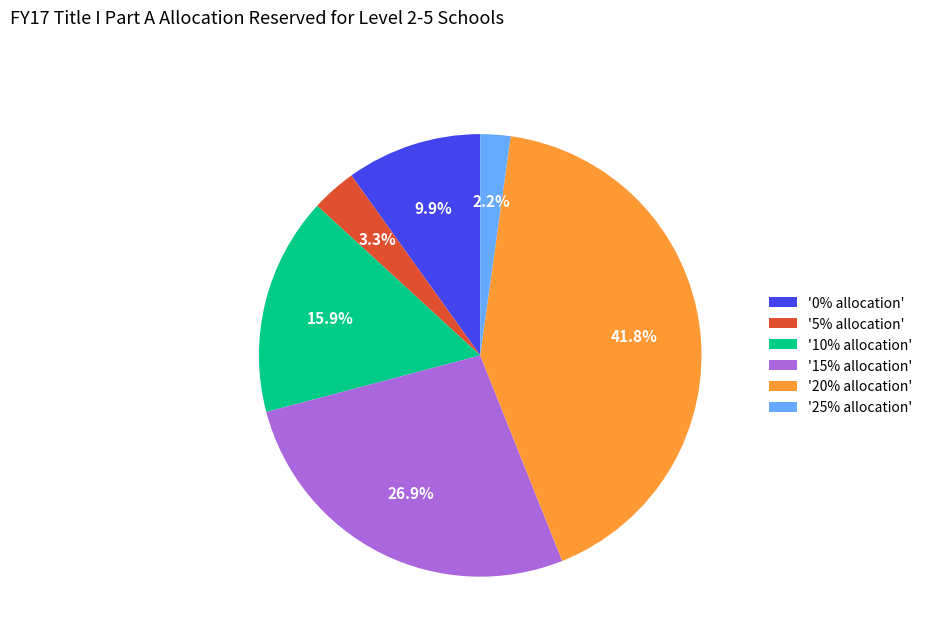

What is the total percentage of '5% allocation' and '20% allocation'?

45.1%